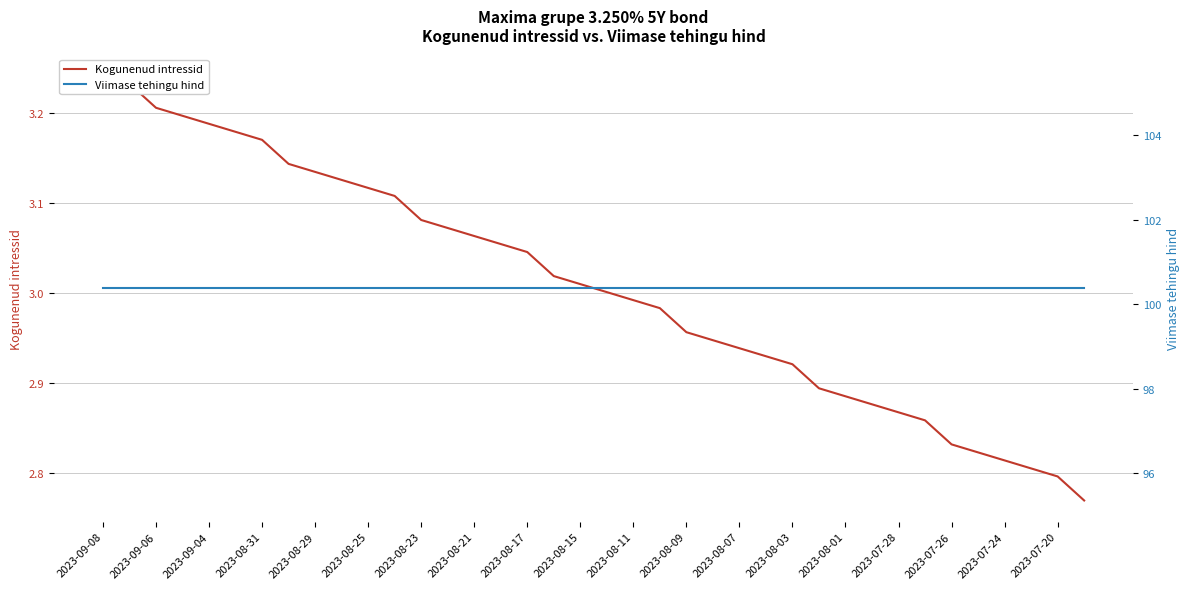

Between 2023-08-25 and 2023-08-29, which is larger?

2023-08-29